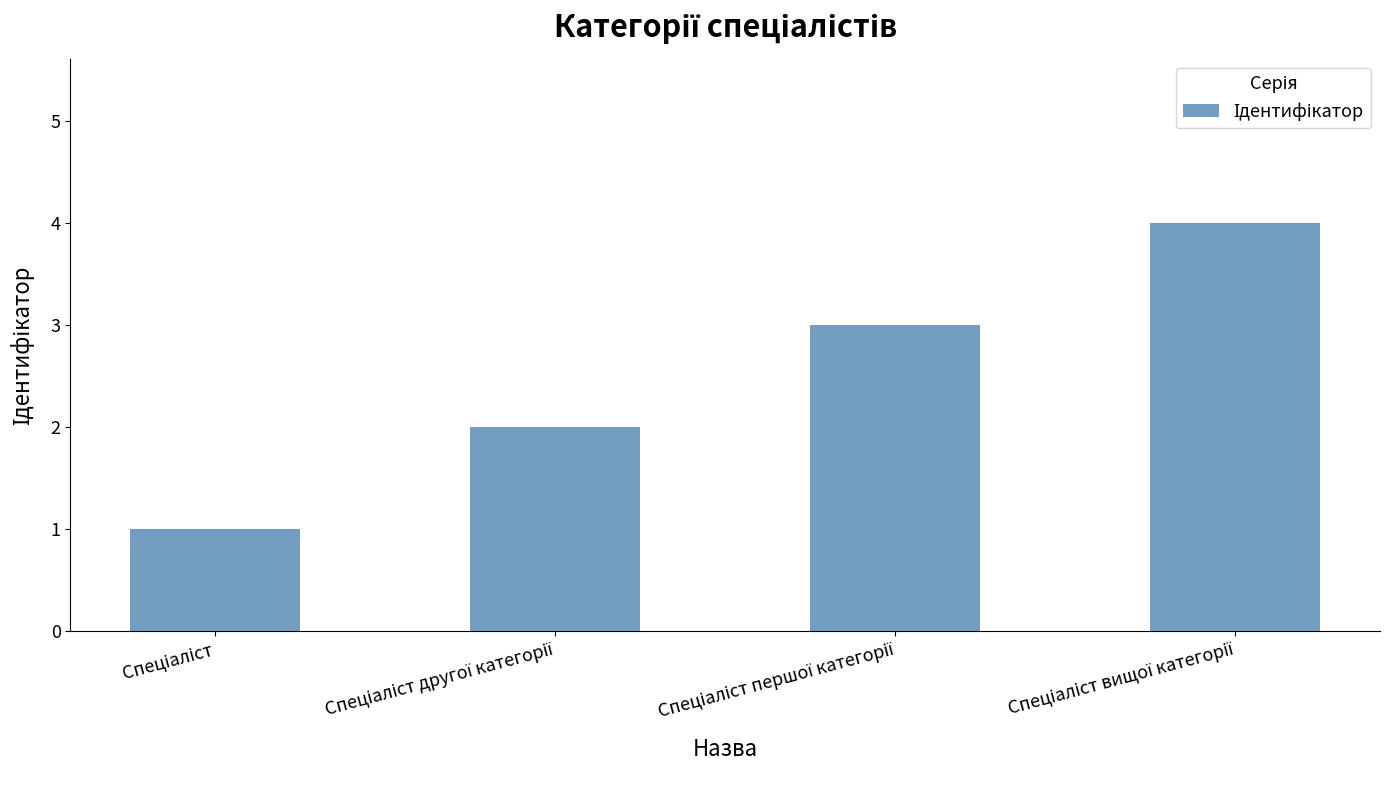

How many distinct data groups are displayed?

1